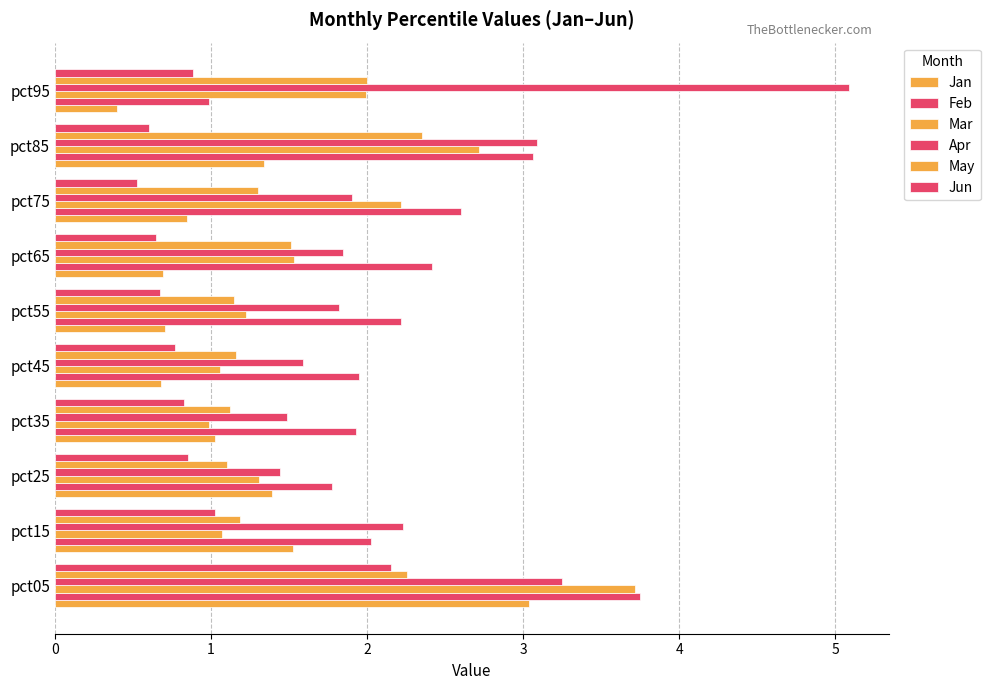

How many series are shown in this chart?

6